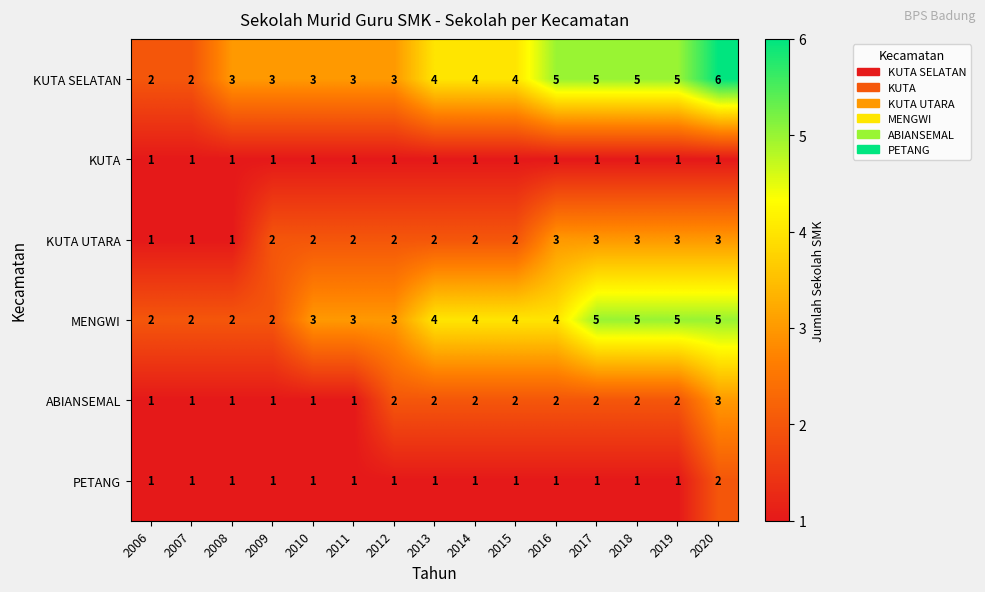

What is the maximum value shown in the chart?

6